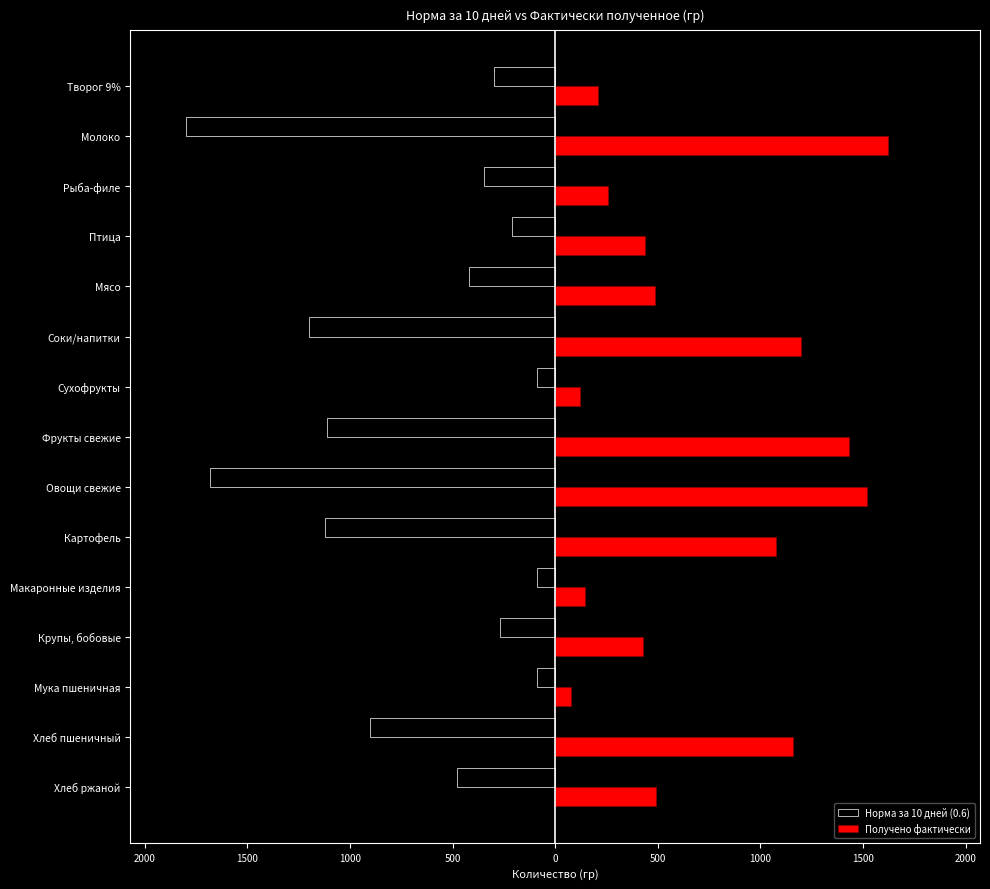

How many data points does each series have?

15